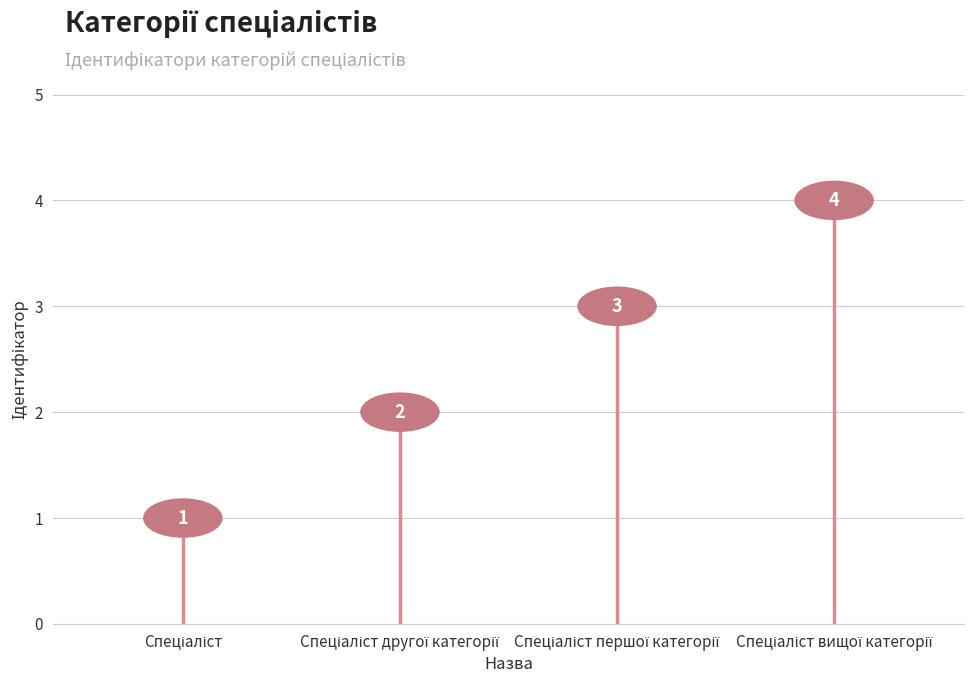

What is the label of the 1st point from the left?

Спеціаліст